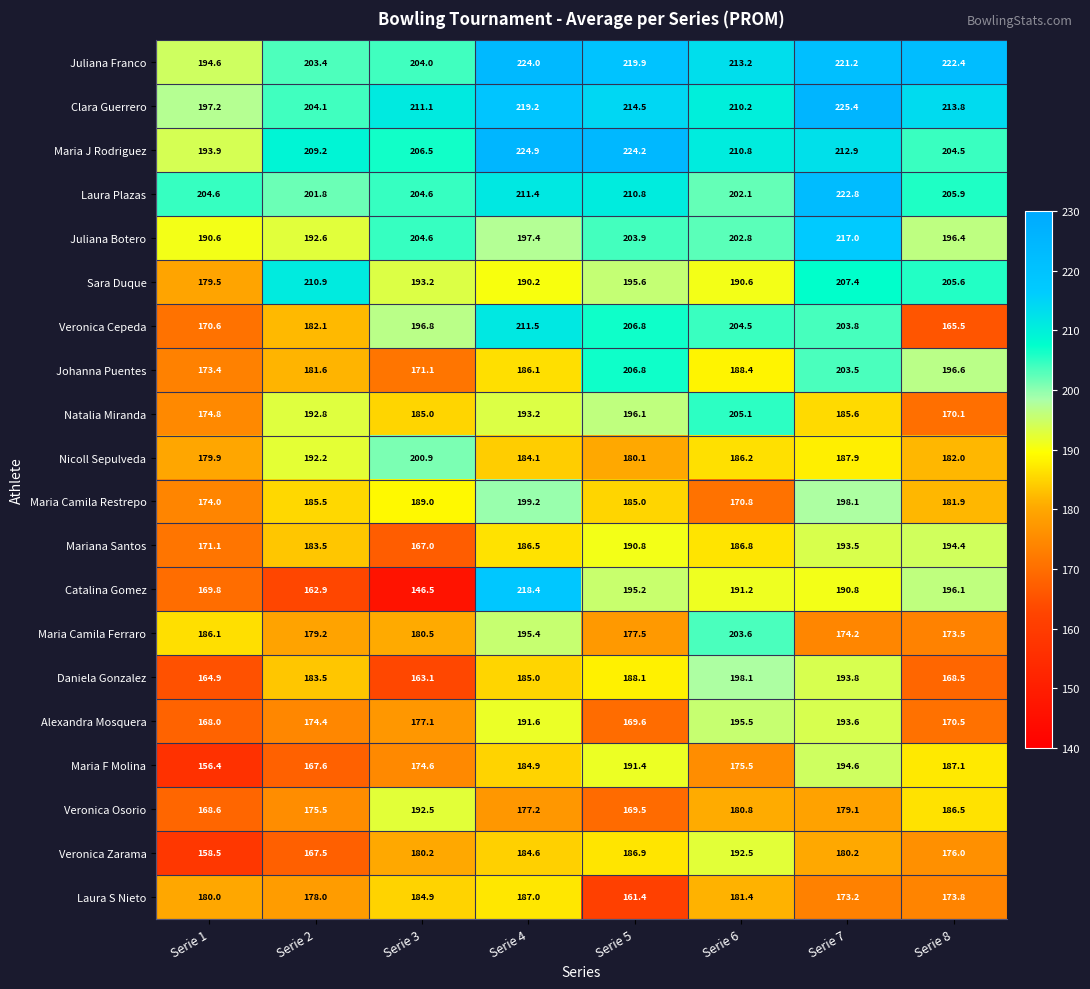

What is the difference between the highest and lowest values at Serie 7?

52.2